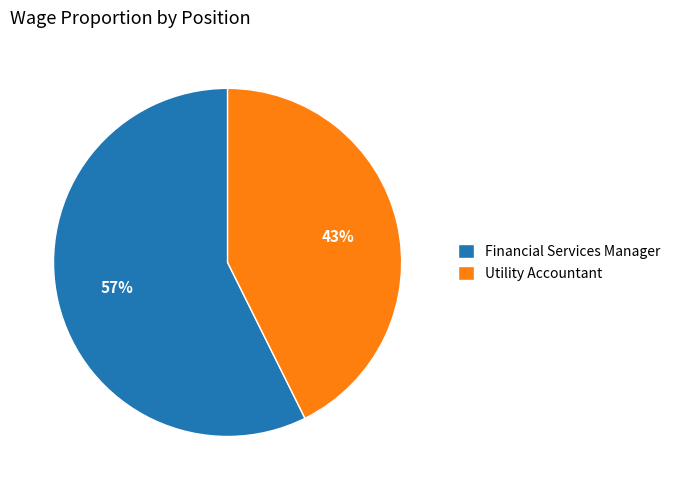

The Financial Services Manager slice represents 64% of the pie. True or false?

False